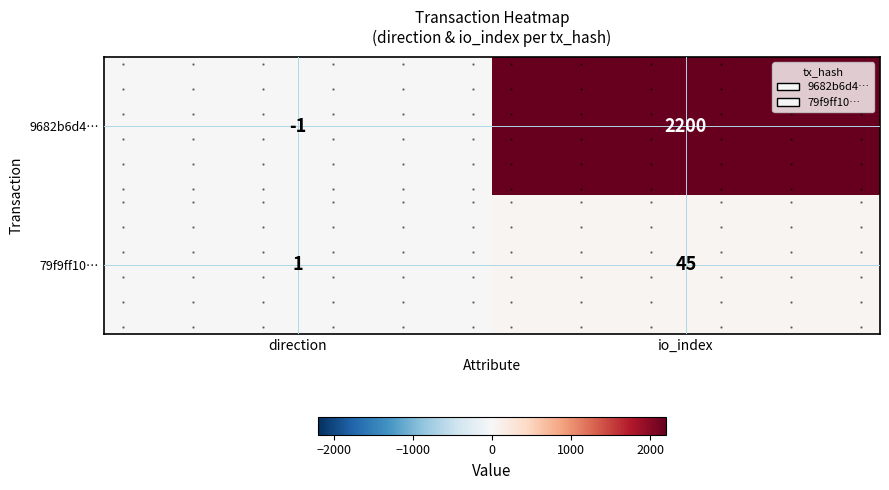

What is the sum of the 79f9ff10… values at io_index and direction?

46